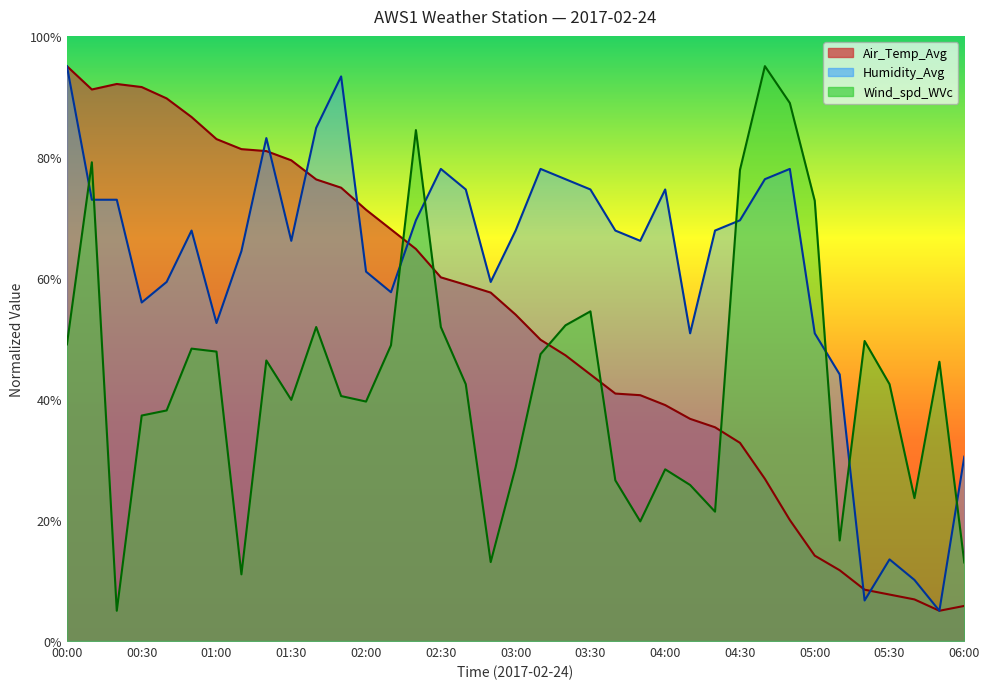

What is the difference between the Air_Temp_Avg values at 00:40 and 02:10?

21.6